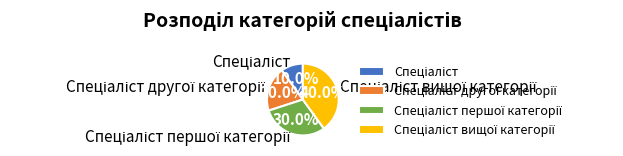

Does any single category account for the majority?

No